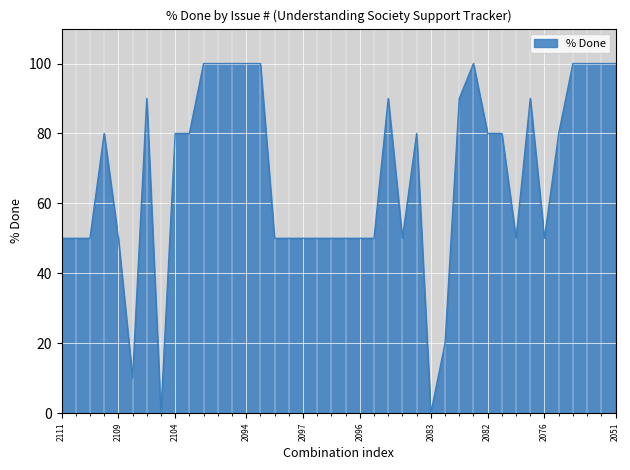

What is the maximum value shown in the chart?

100